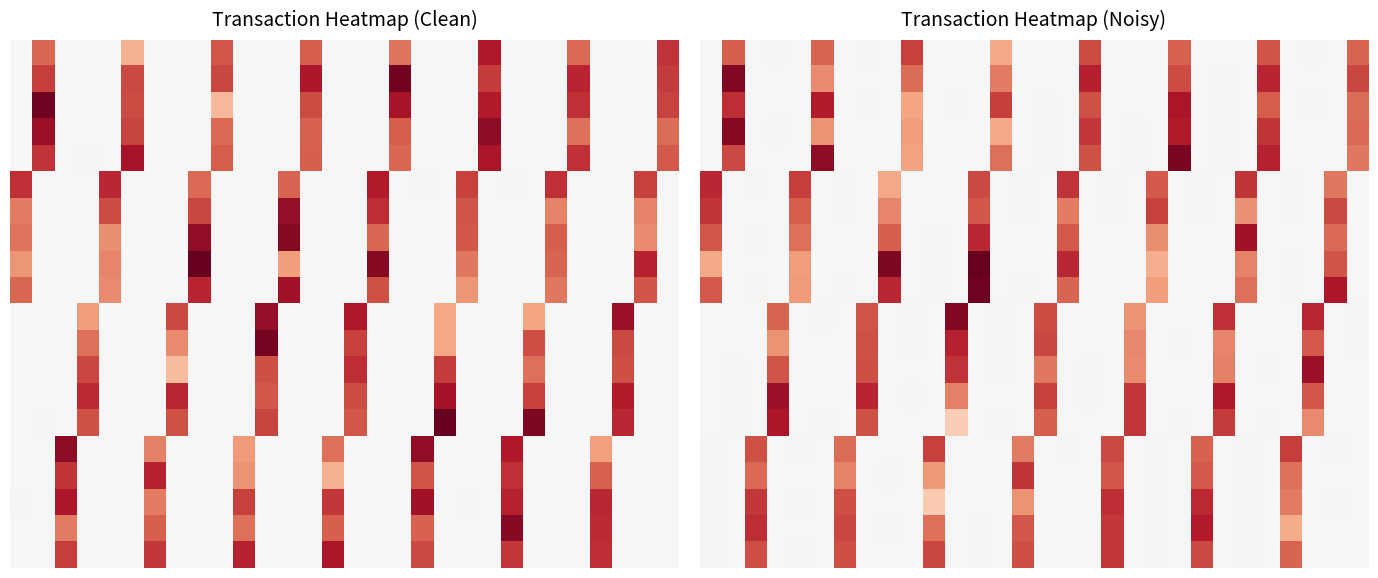

At how many categories does at least one series exceed 361?

5